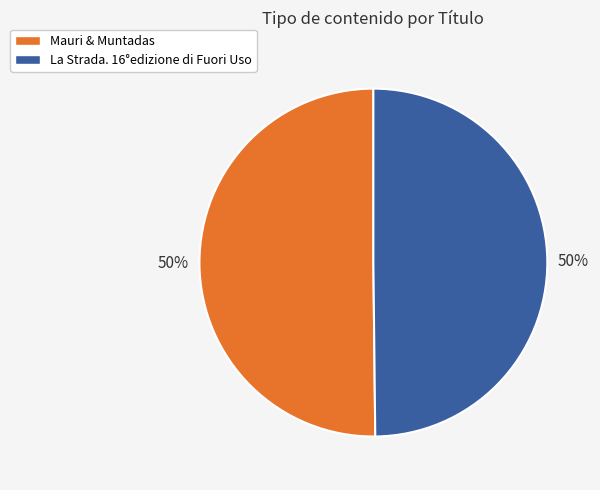

Combined, do Mauri & Muntadas and La Strada. 16°edizione di Fuori Uso account for over 50%?

Yes